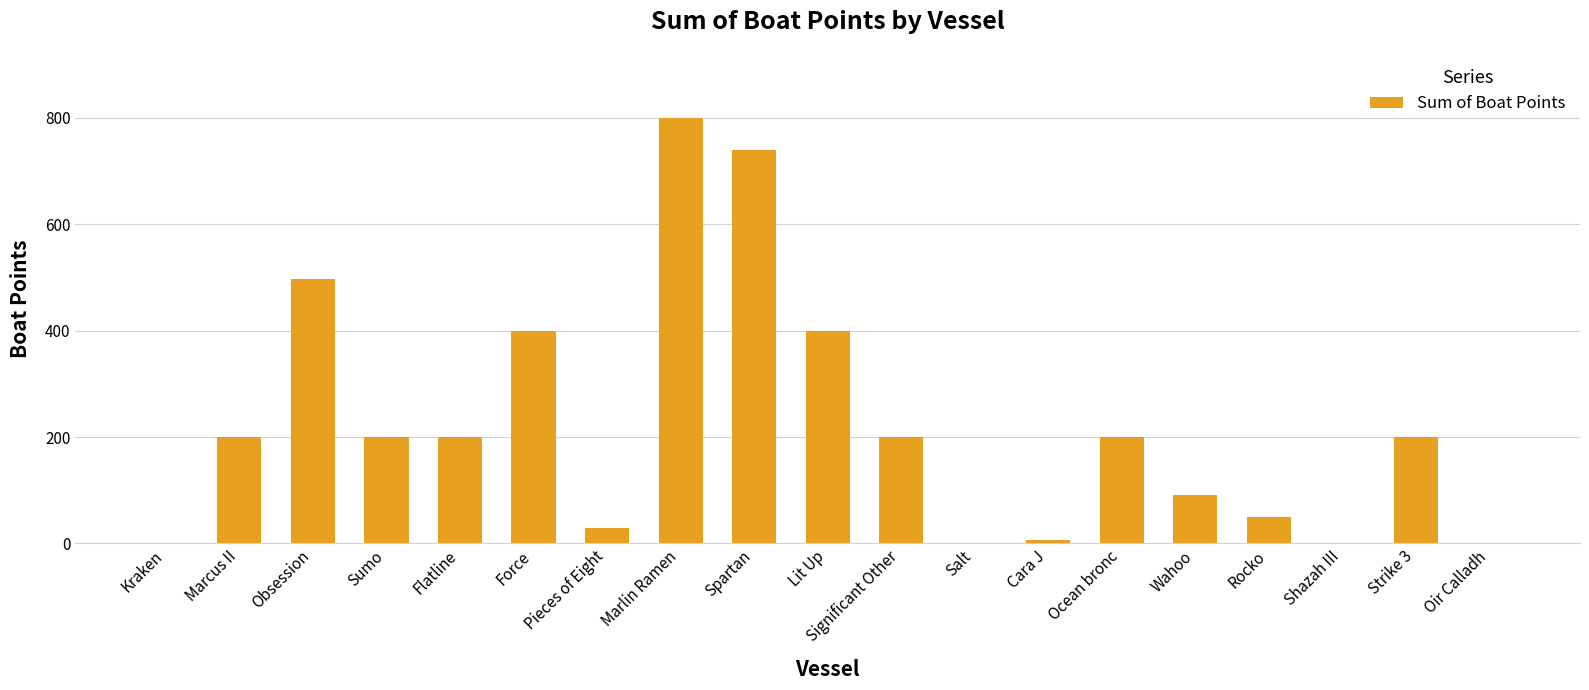

Read the value at Obsession.

497.0